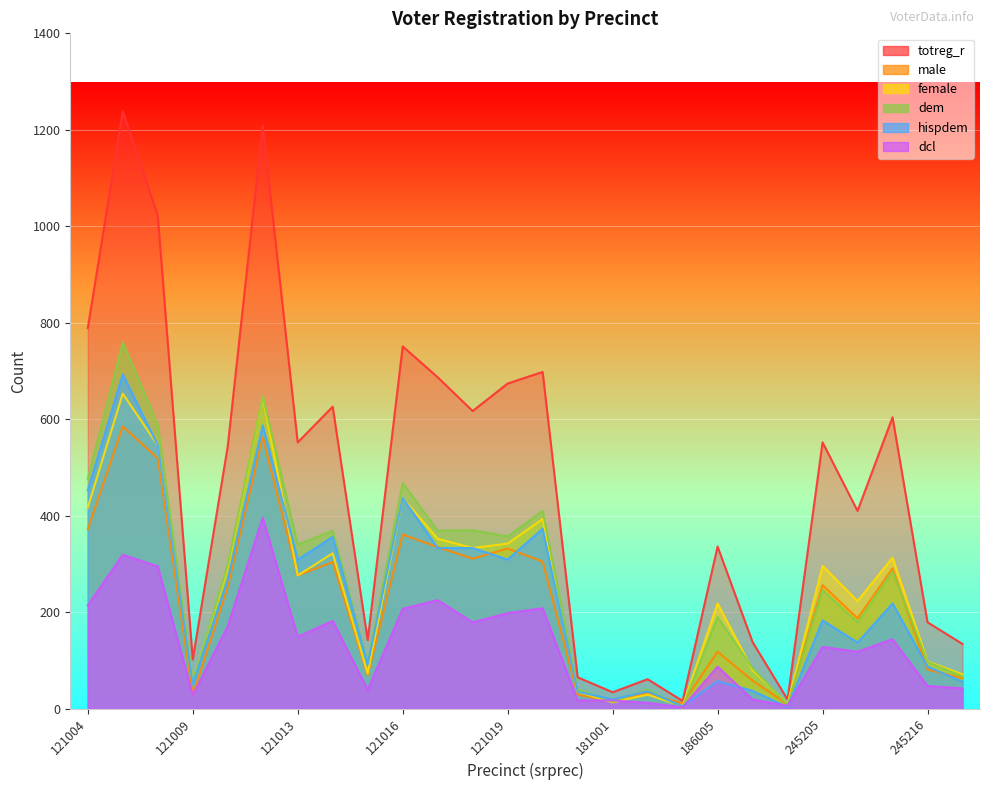

Between which two adjacent categories do dem and male first intersect?

121021 and 181001